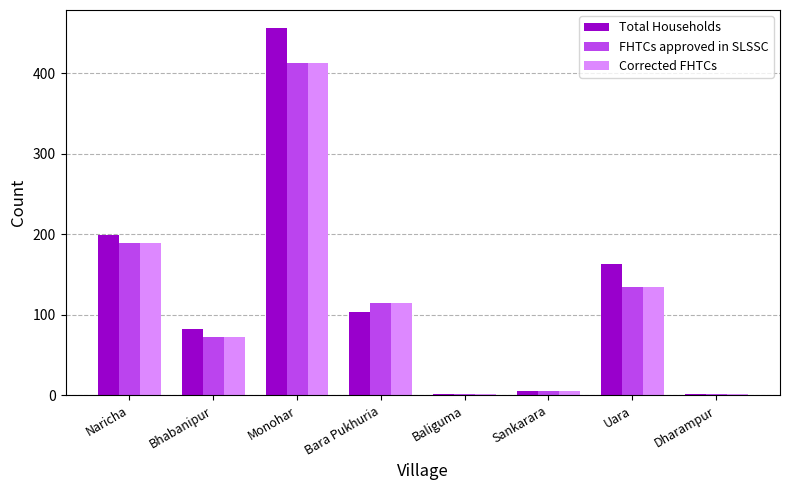

At which category is the sum across all series the highest?

Monohar